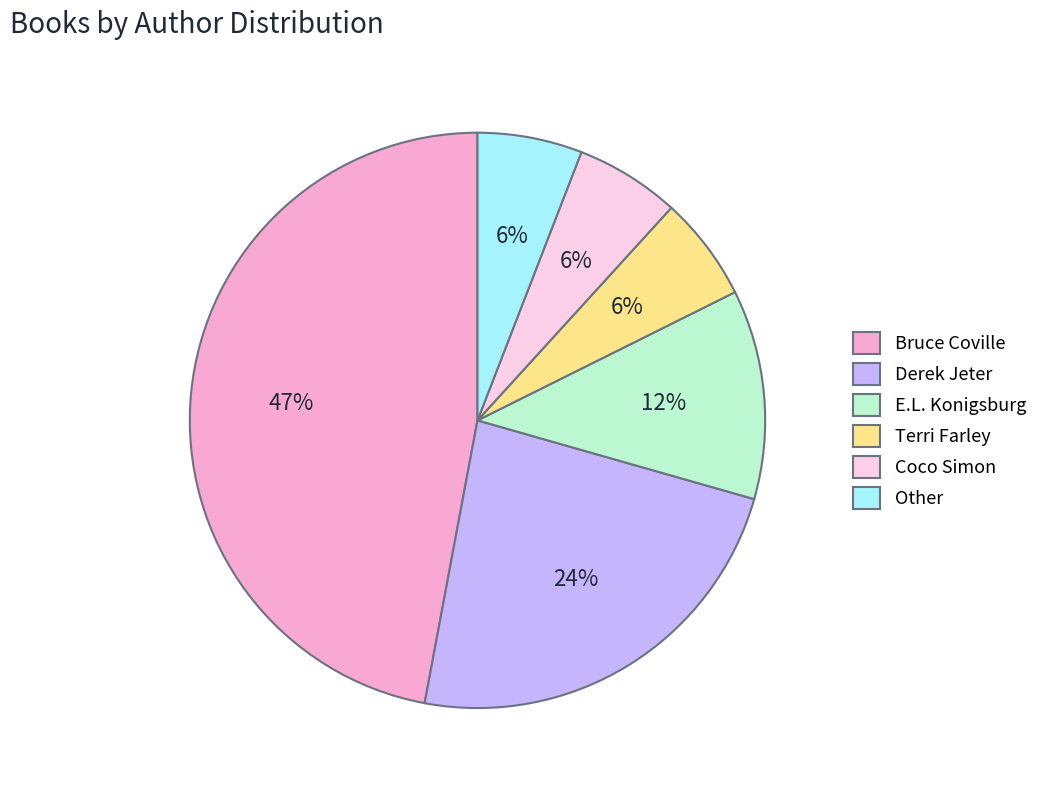

True or false: Other accounts for 6% of the total.

True